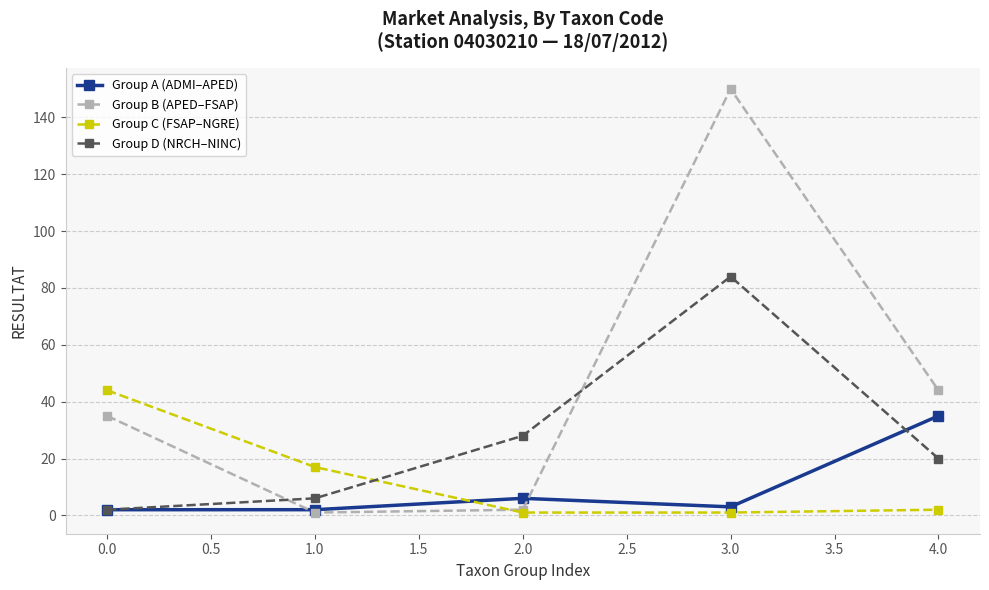

Rank the series by their maximum value, from lowest to highest.

Group A (ADMI–APED), Group C (FSAP–NGRE), Group D (NRCH–NINC), Group B (APED–FSAP)